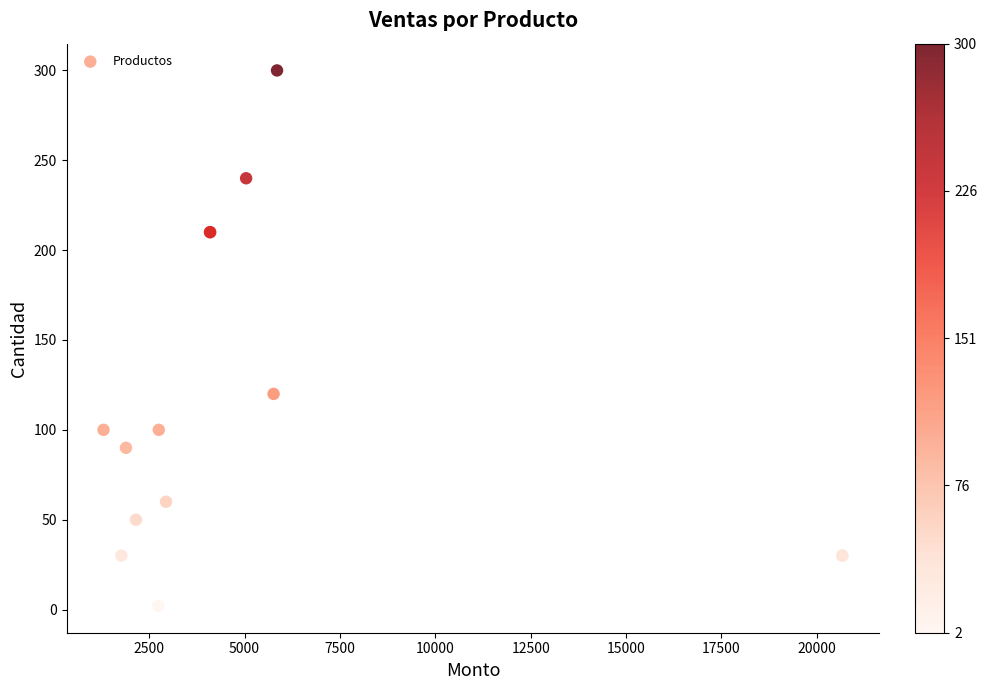

What Y value in the scatter plot is closest to 151?

120